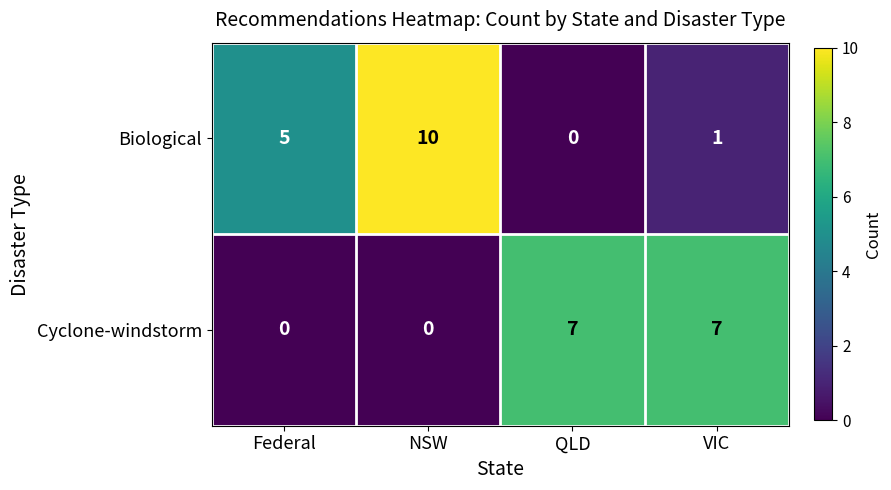

At VIC, list the series in order from largest to smallest.

Cyclone-windstorm, Biological